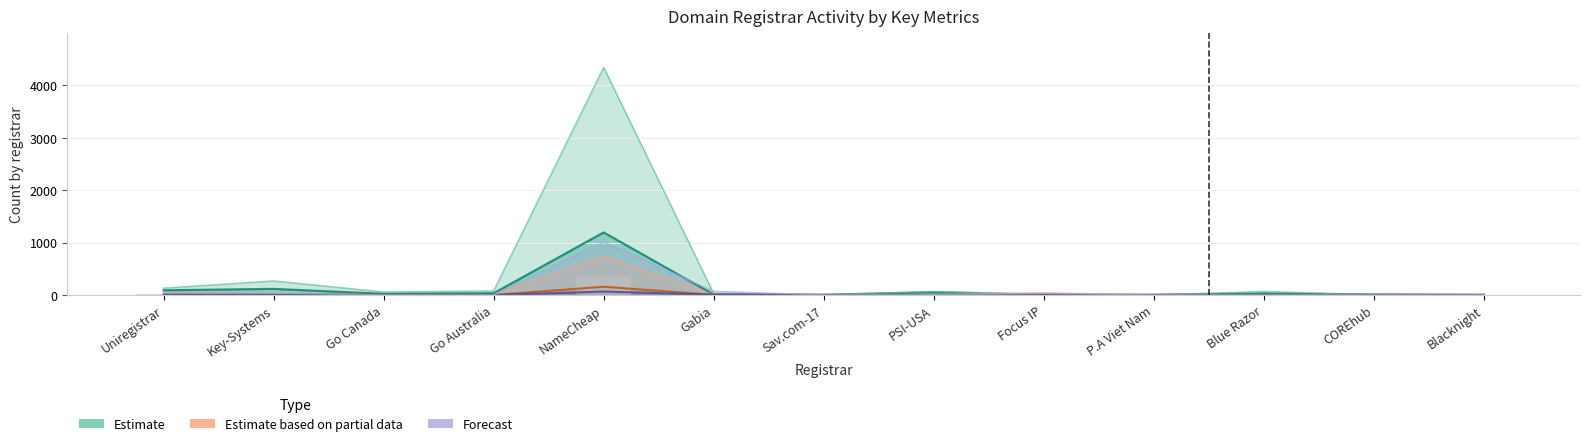

Where is deleted-domains-nograce nearest to the value 32?

Gabia